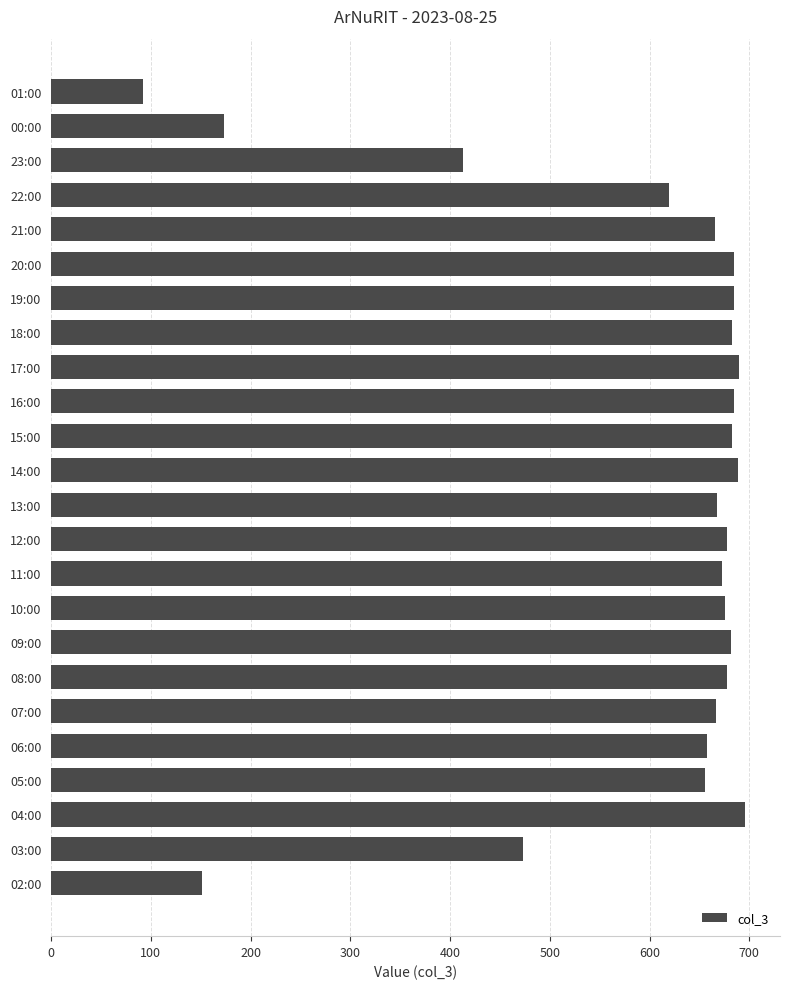

The value at 07:00 is 667. True or false?

True